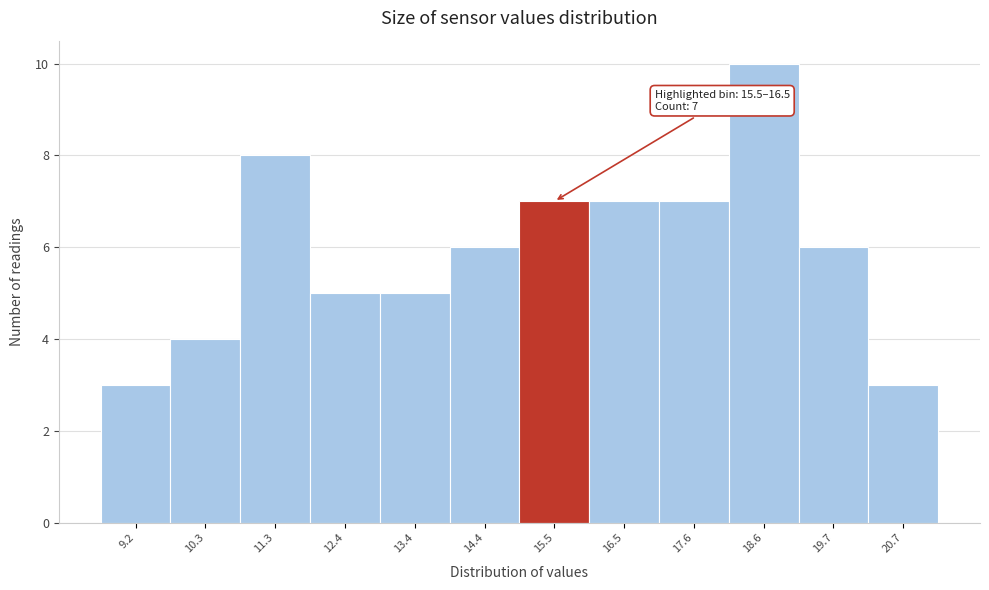

Reading left to right, extract all data points from this chart.

3	4	8	5	5	6	7	7	7	10	6	3